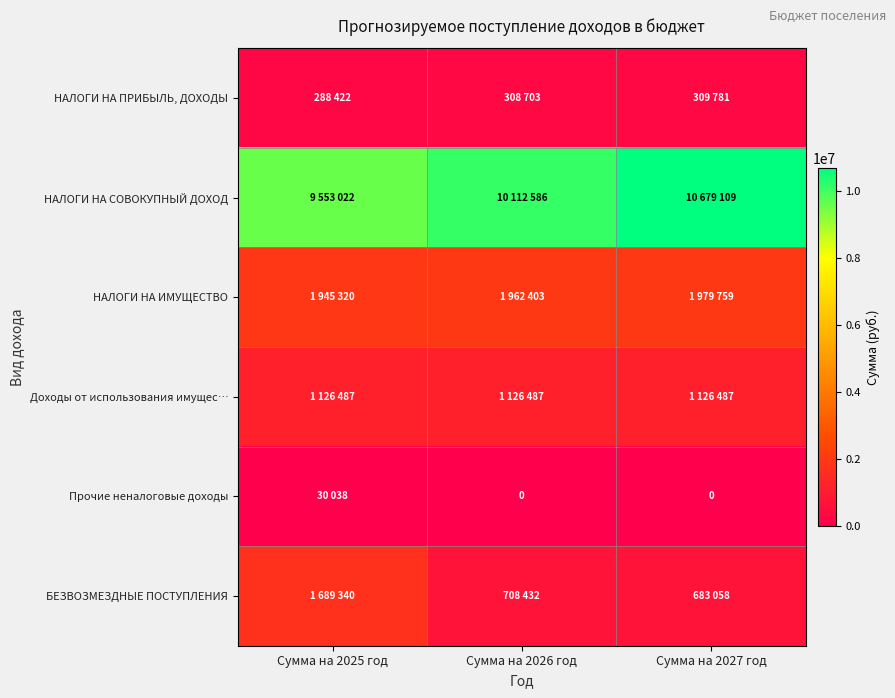

How many series are shown in this chart?

6